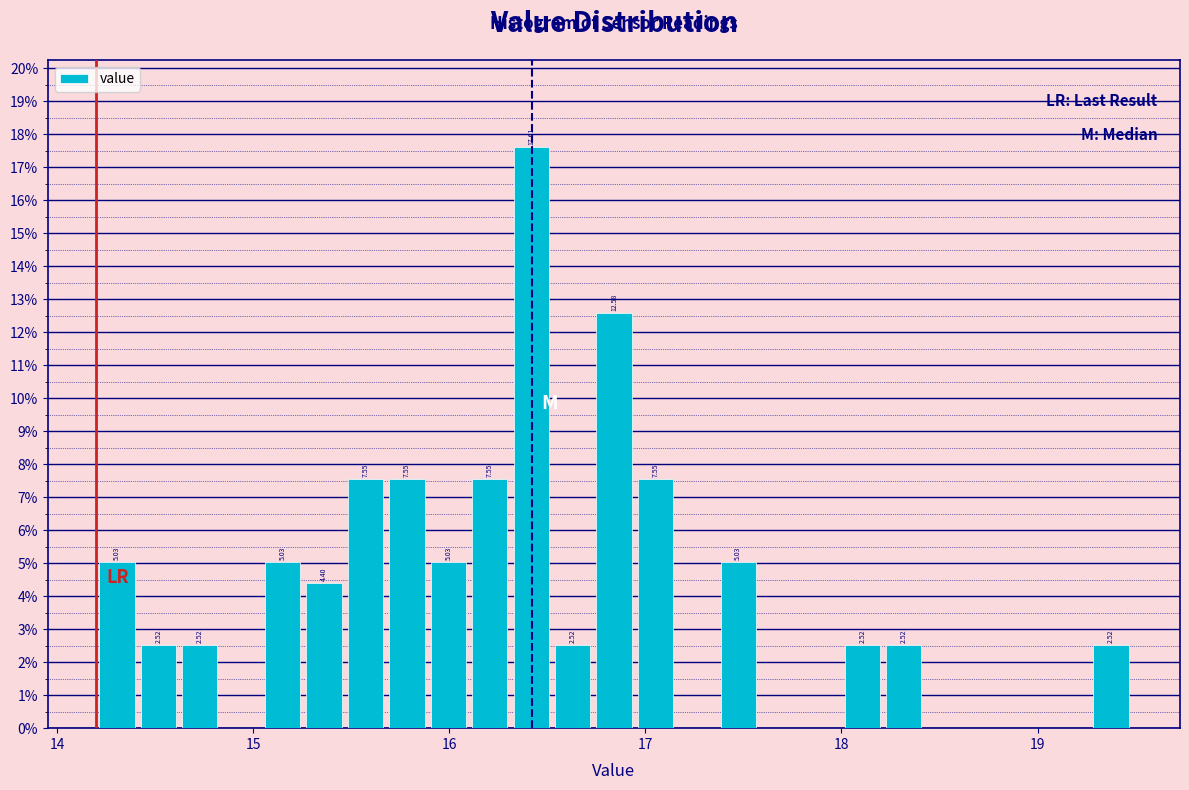

Read against the x-axis, roughly where is the centre of the tallest bar?

16.4